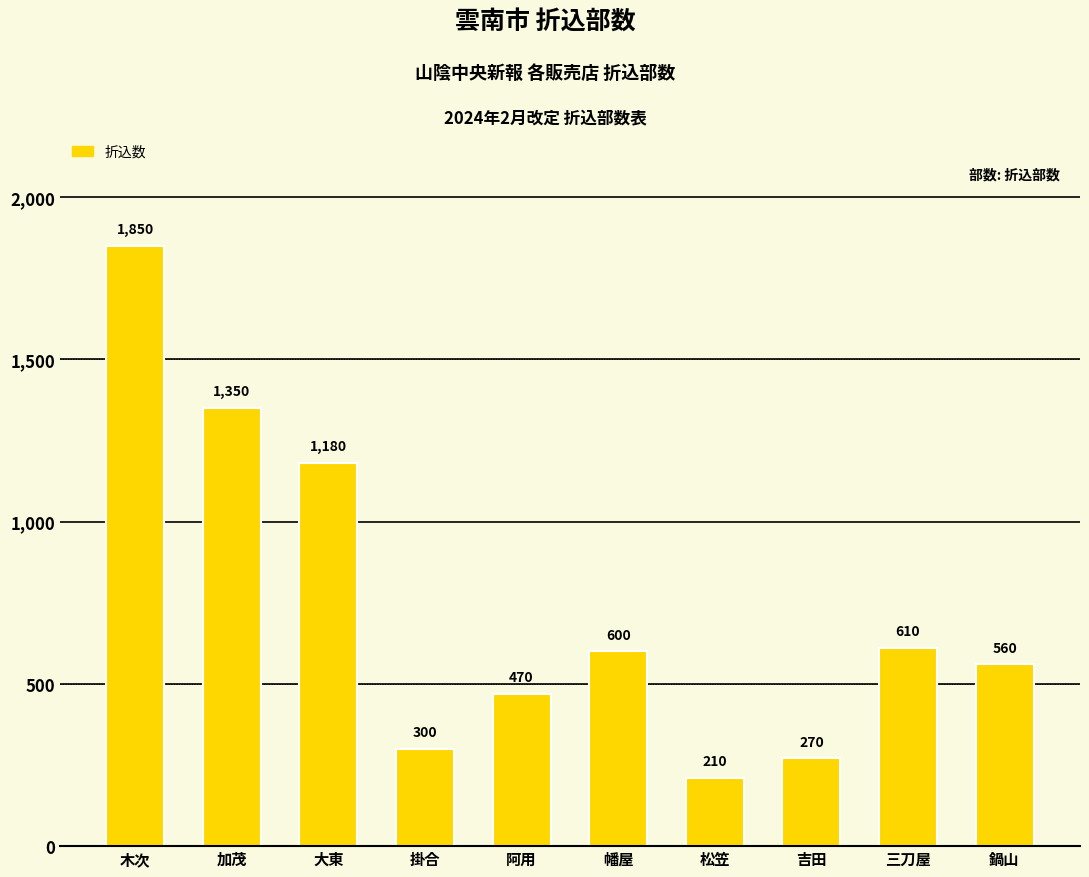

Reading left to right, list all the values displayed in this chart.

1850	1350	1180	300	470	600	210	270	610	560